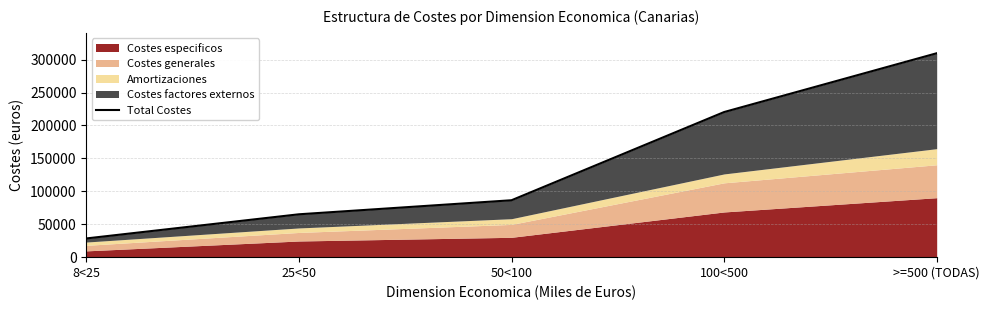

What is the average value?

141977